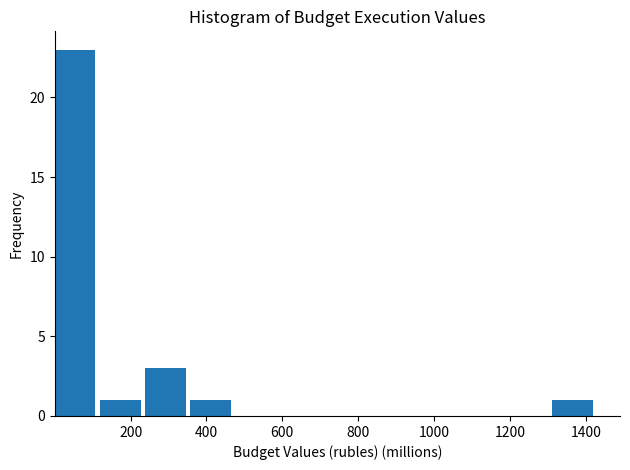

Reading left to right, list every bar in this chart as the range it spans on the x-axis followed by its height. Neither the bar edges nor the heights are printed on the chart, so give them approximately, as read against the axes.

0 to 120: 23
120 to 240: 1
240 to 360: 3
360 to 480: 1
480 to 600: 0
600 to 720: 0
720 to 840: 0
840 to 960: 0
960 to 1080: 0
1080 to 1200: 0
1200 to 1320: 0
1320 to 1440: 1